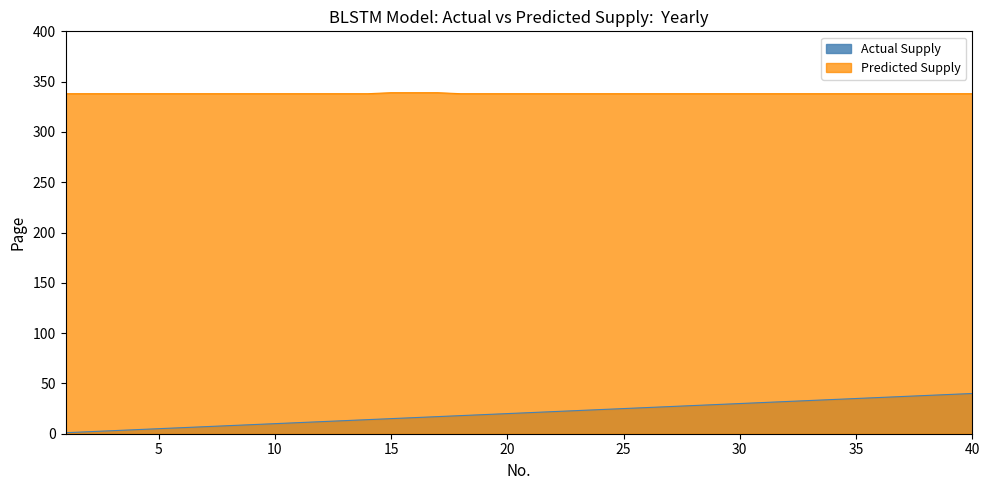

What is the value of the Predicted Supply point at the 40th from the left?

338